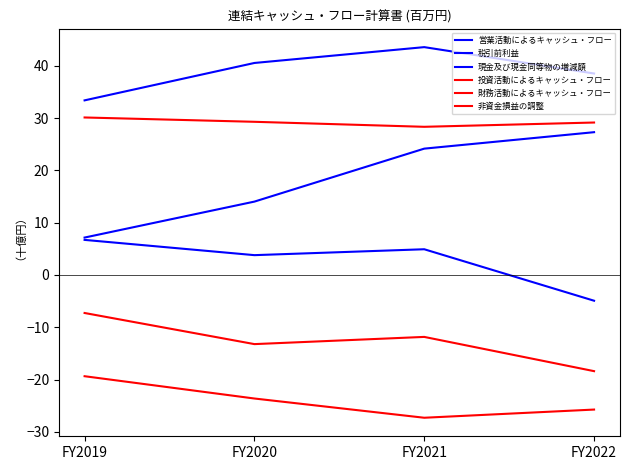

Between FY2020 and FY2019, which is larger?

FY2020